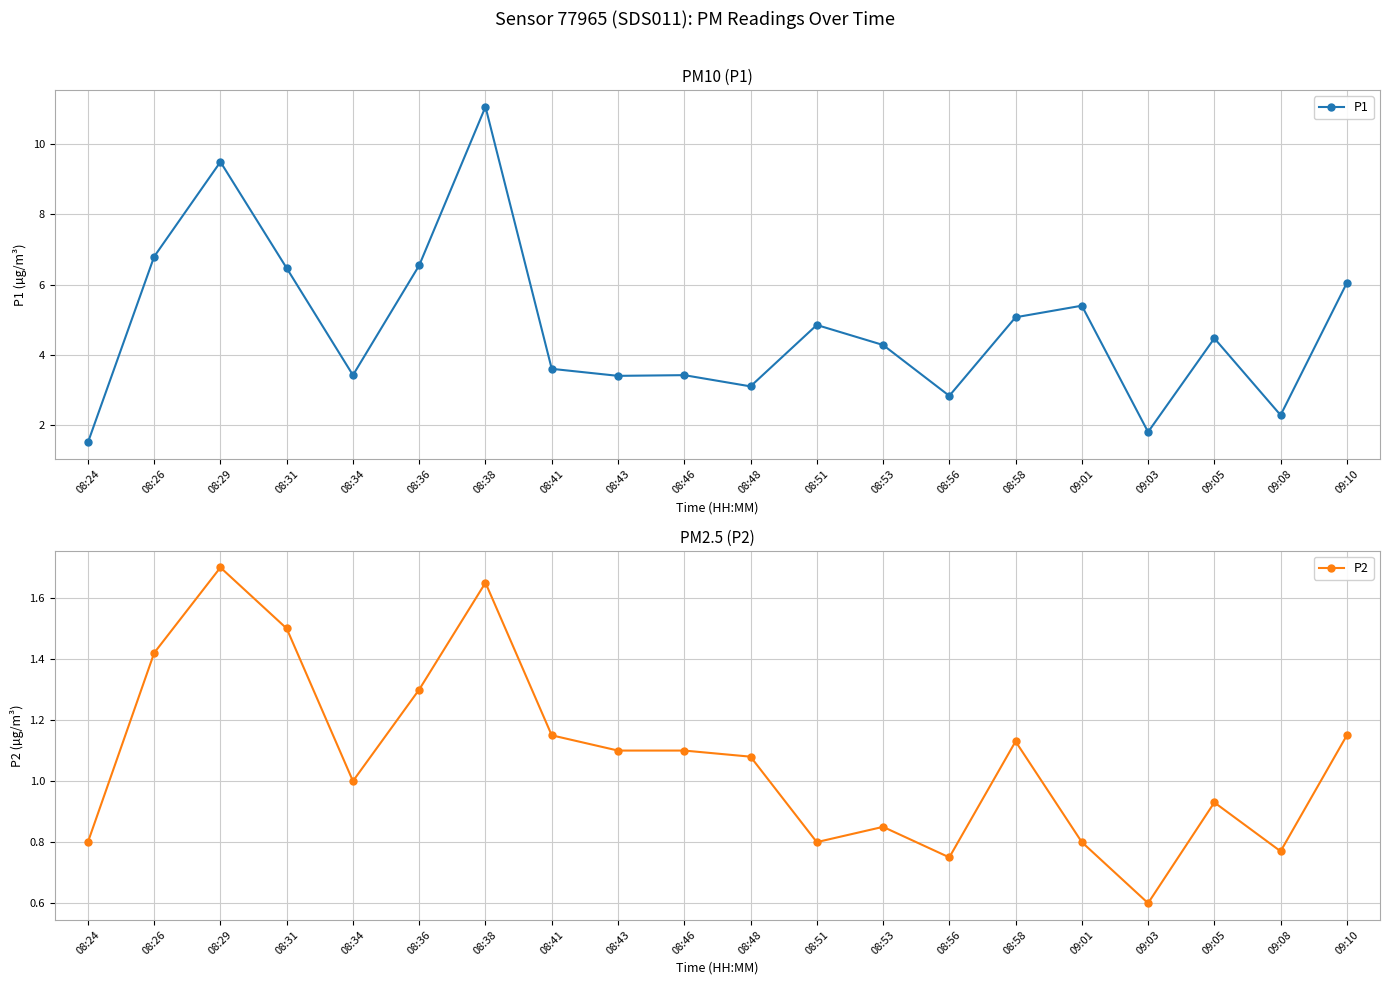

Does the chart have visible grid lines?

Yes